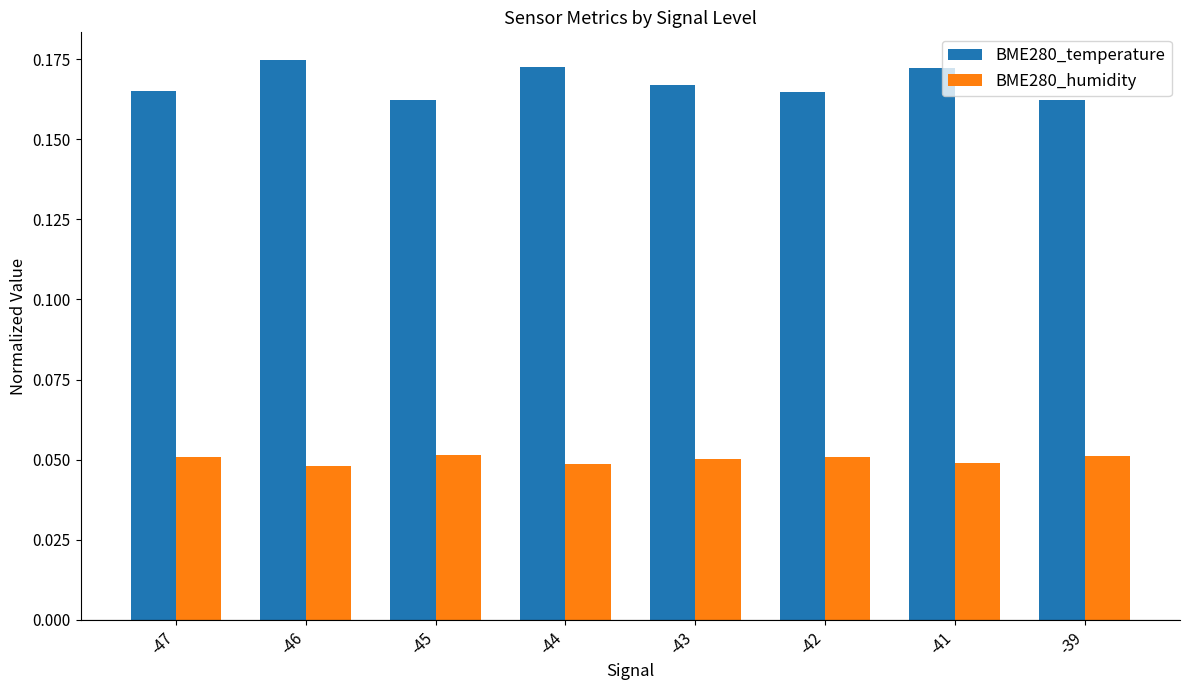

Count the BME280_humidity values in the range 0 to 1.

8